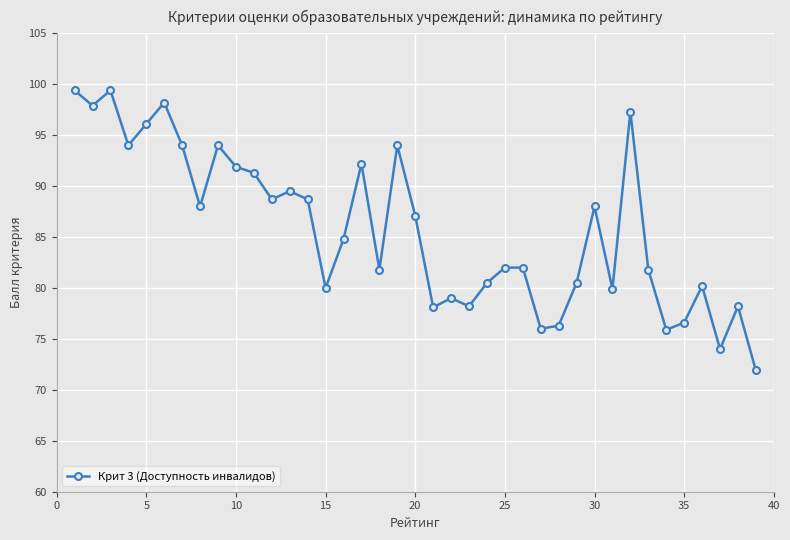

What is the smallest value displayed?

71.9